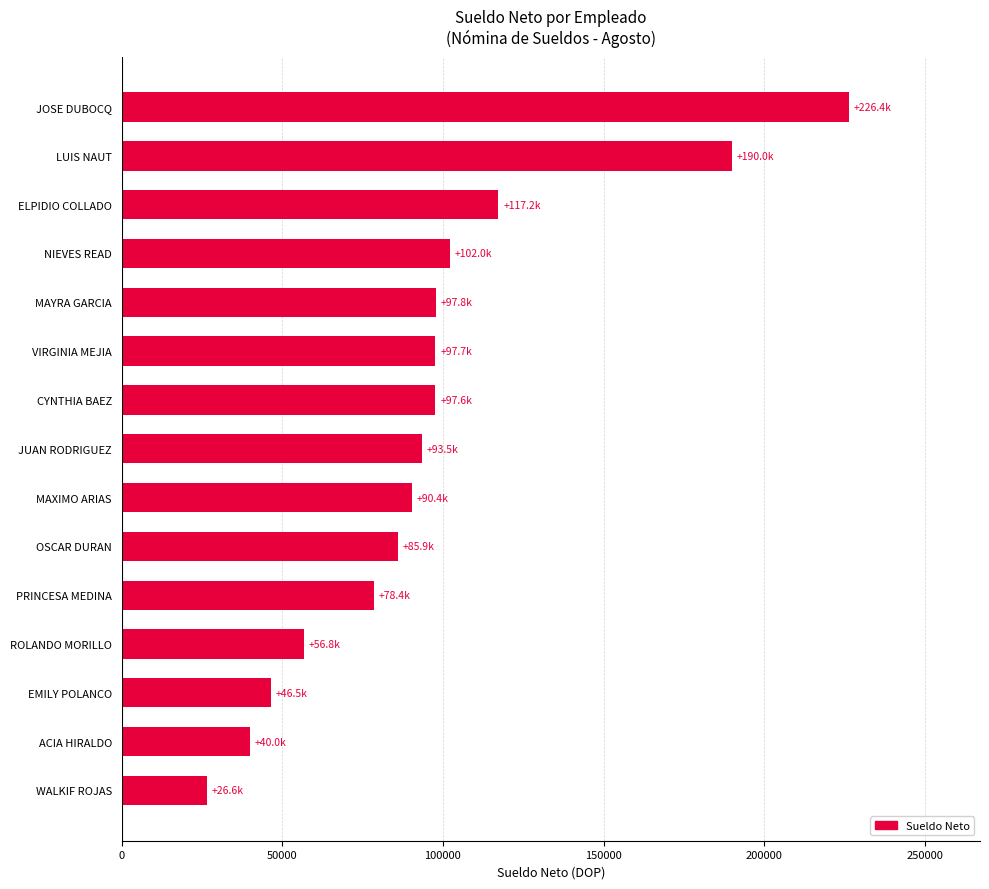

Between JOSE DUBOCQ and JUAN RODRIGUEZ, which is larger?

JOSE DUBOCQ